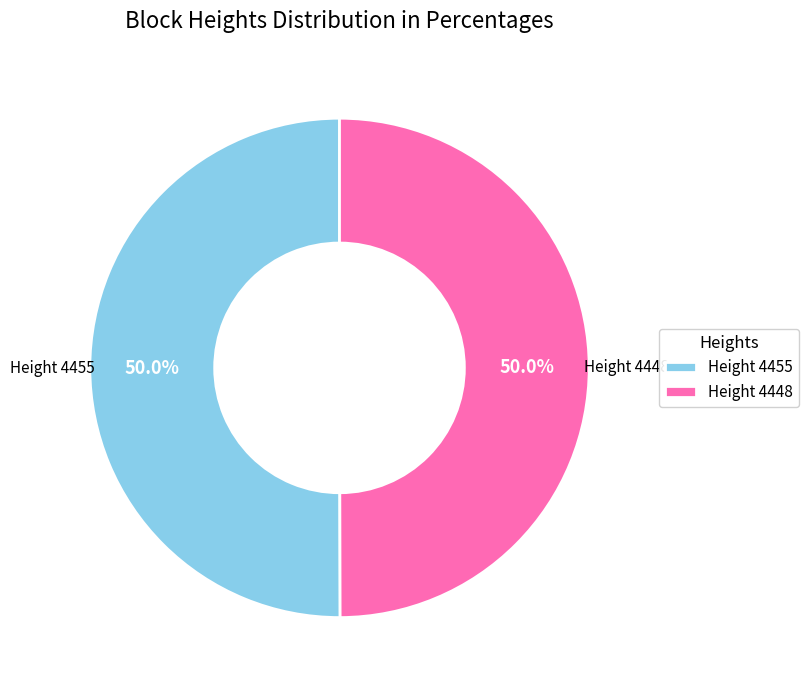

What is the ratio of the value at Height 4455 to the value at Height 4448?

1.0